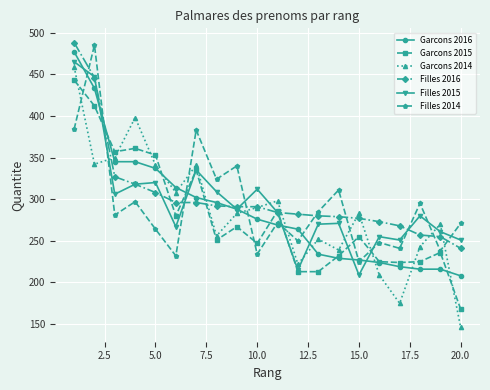

True or false: Garcons 2016 and Filles 2014 cross at least once.

True